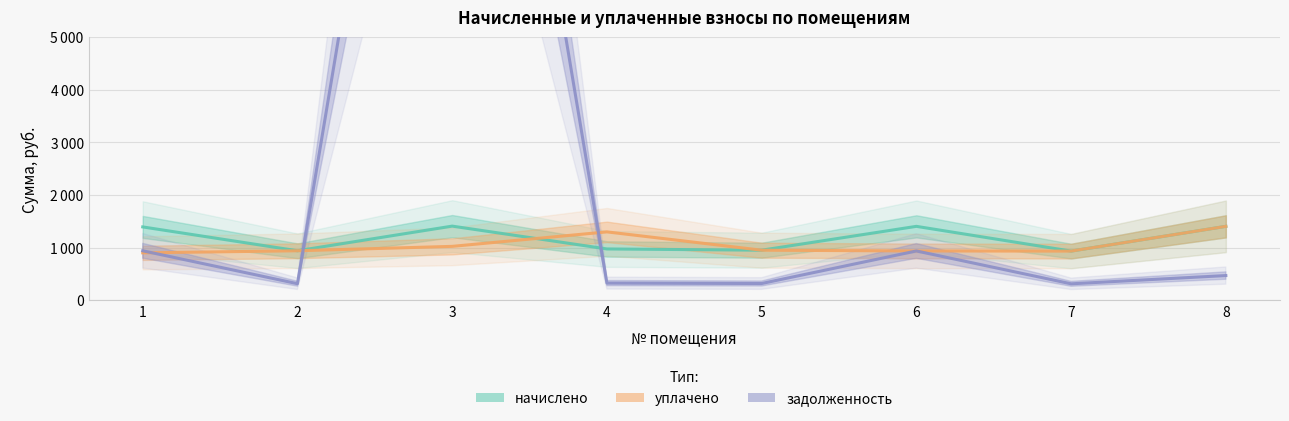

Which series has the widest spread of values?

задолженность